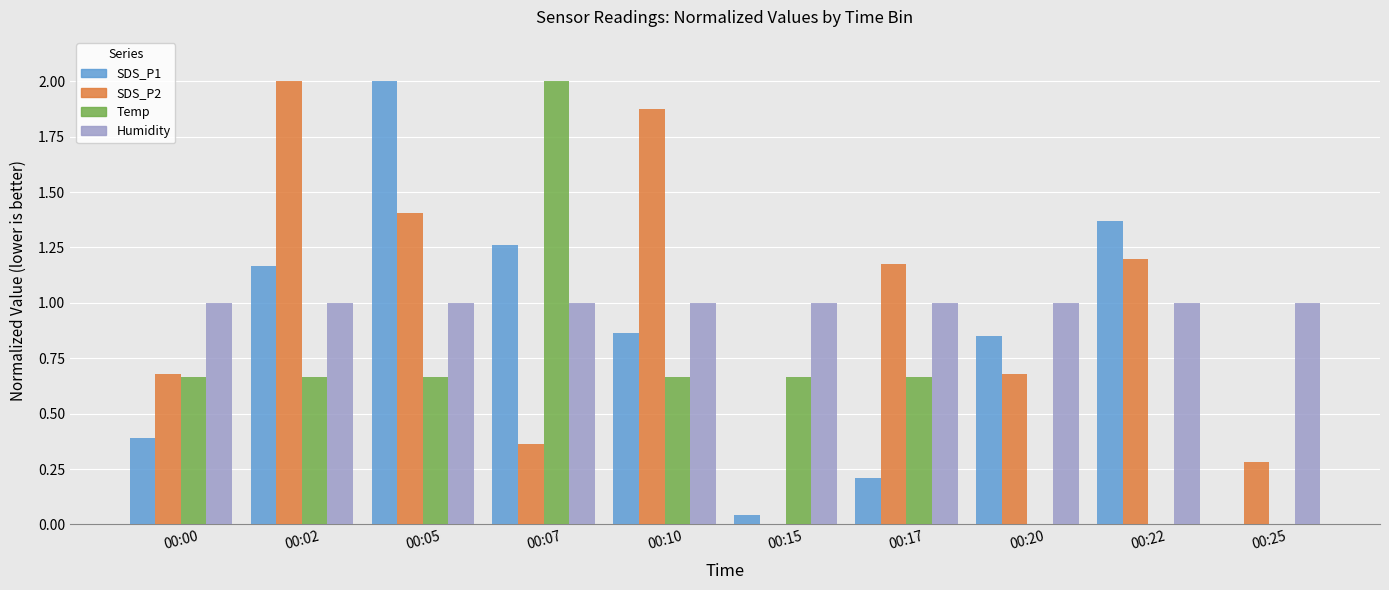

Are the bars horizontal?

No